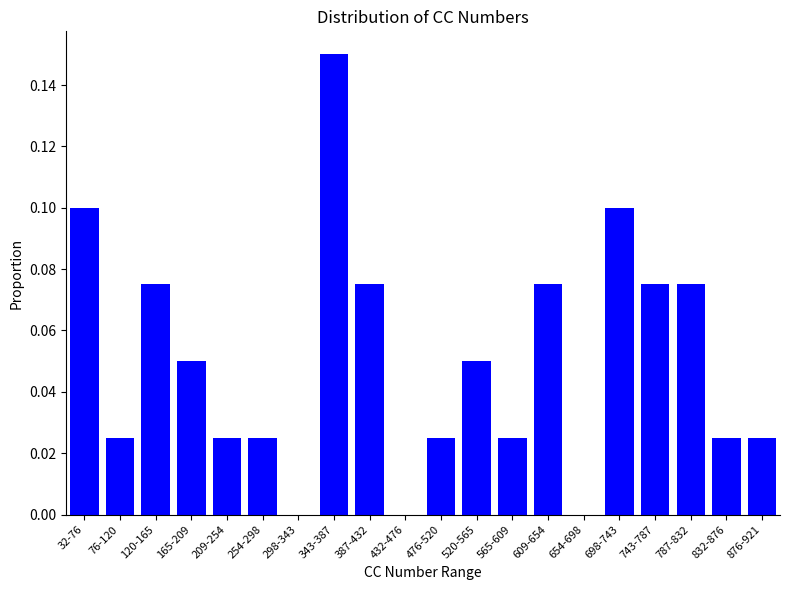

Is it true that the value at 832-876 is 0.0?

True